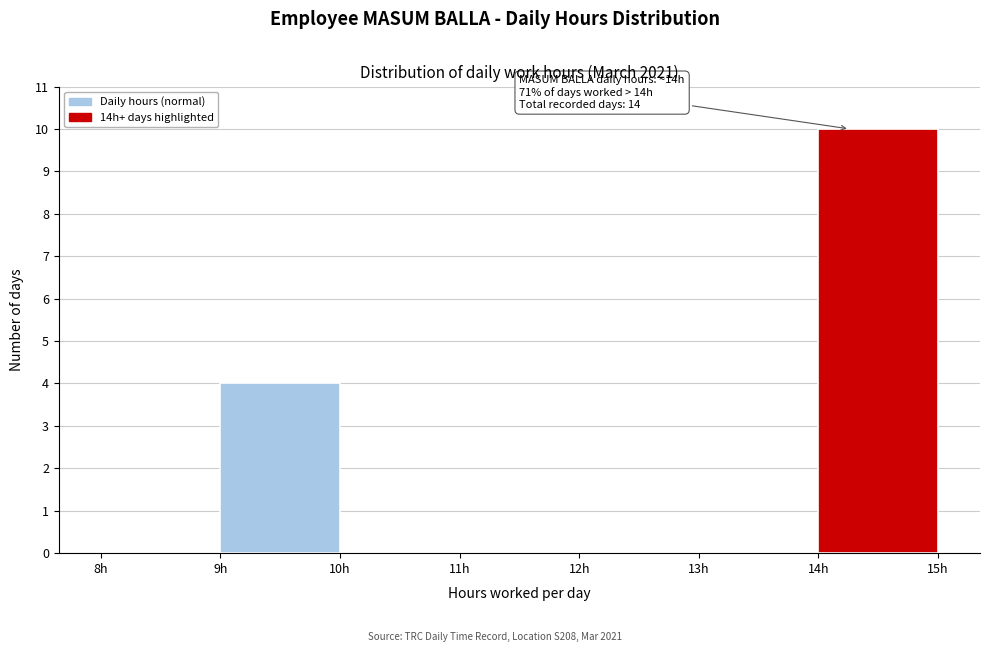

Which range on the x-axis has the tallest bar?

14 to 15